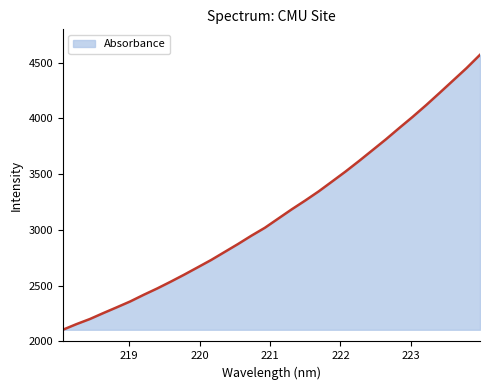

What is the greatest value displayed?

4571.1